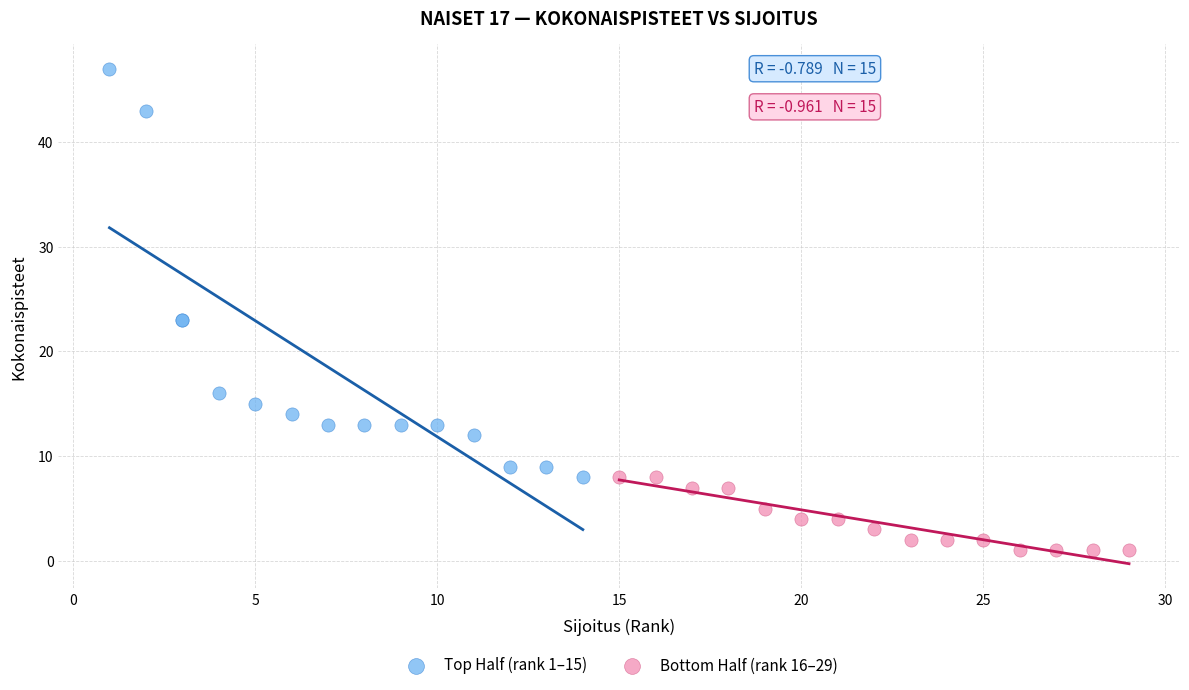

Which series contains the highest Y value?

Top Half (rank 1–15)